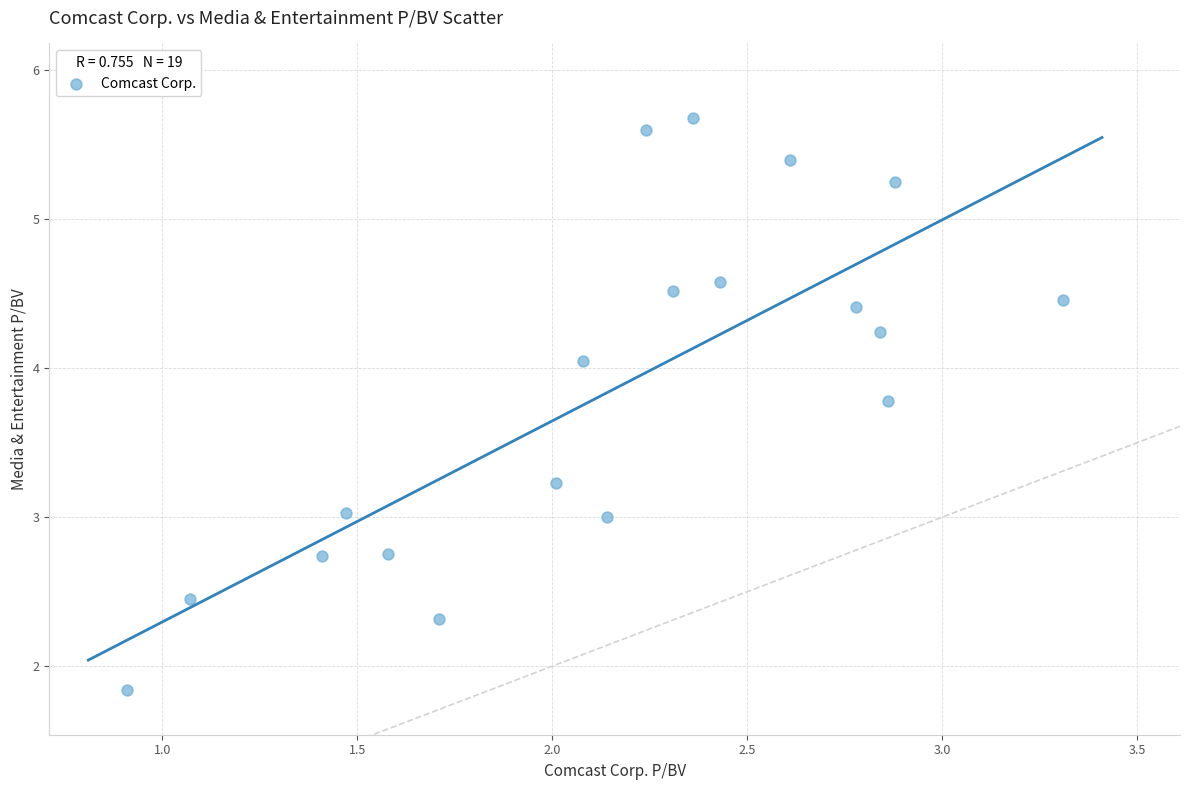

What is the range of X values (max minus min)?

2.4